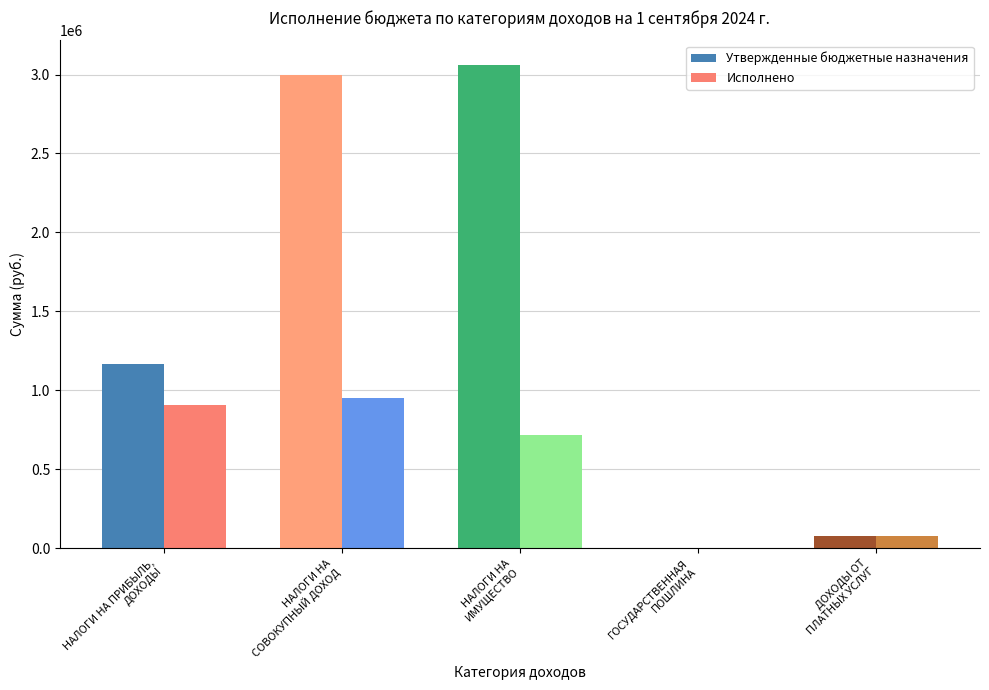

Is it true that Исполнено equals 77359.9 at ДОХОДЫ ОТ
ПЛАТНЫХ УСЛУГ?

True